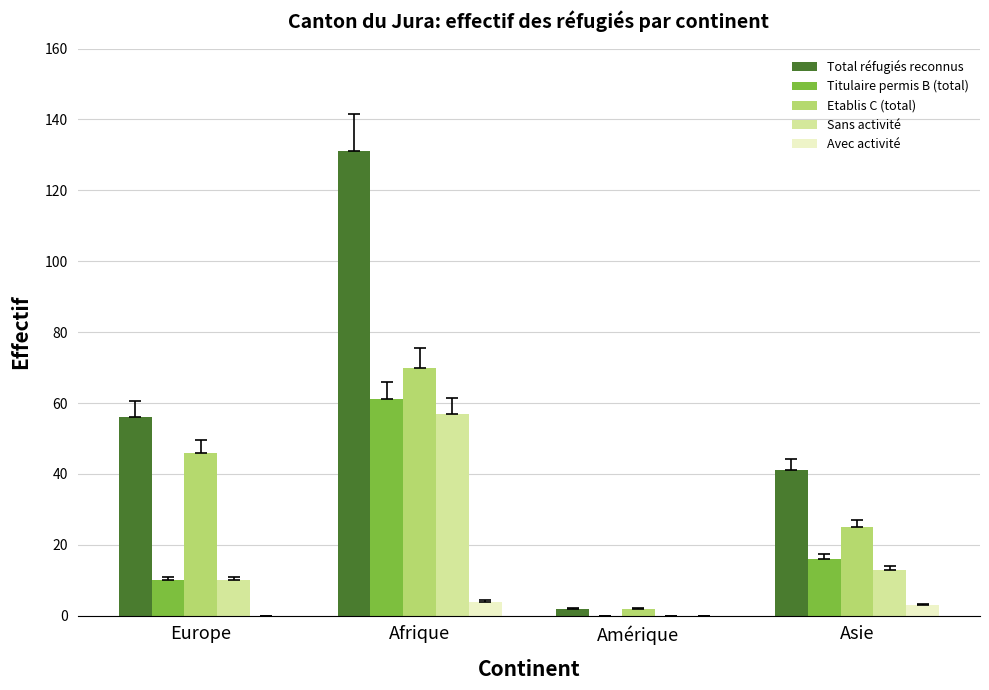

How many positive values does the Titulaire permis B (total) series have?

3